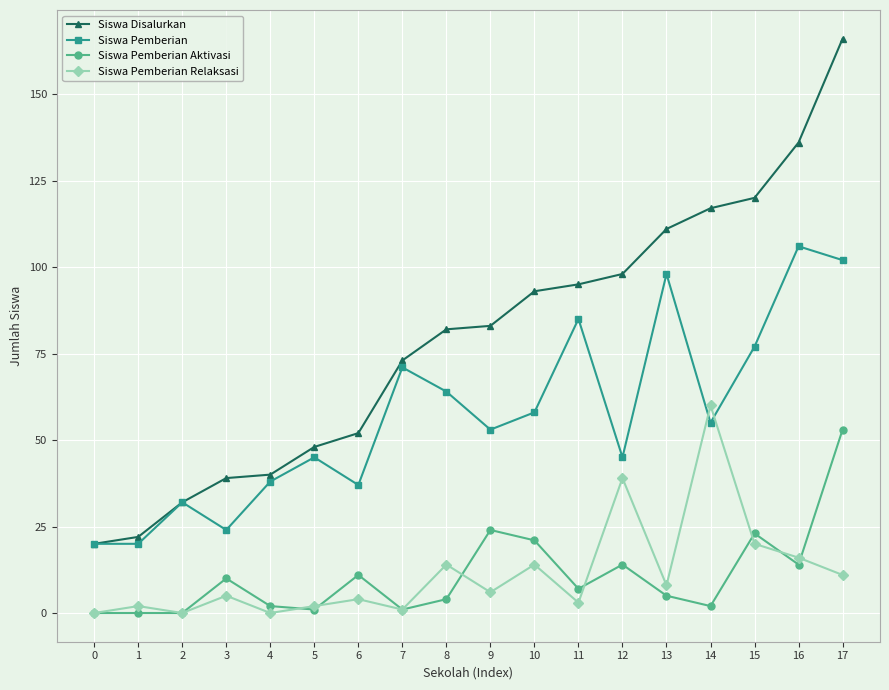

Count the number of data series in this chart.

4